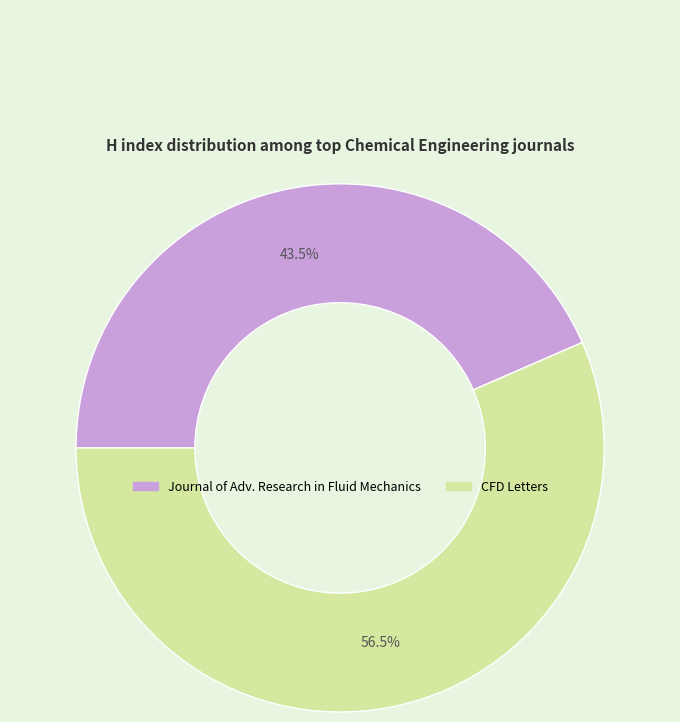

Is there a majority slice in this chart?

Yes